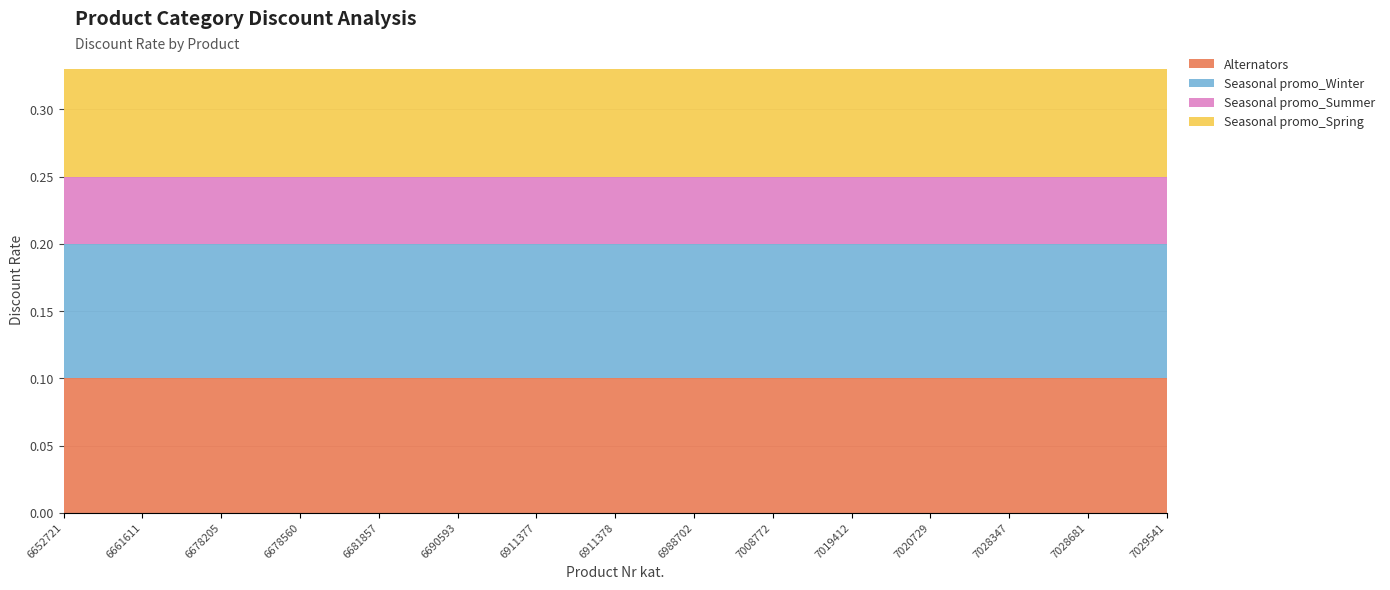

Does the chart have visible grid lines?

Yes